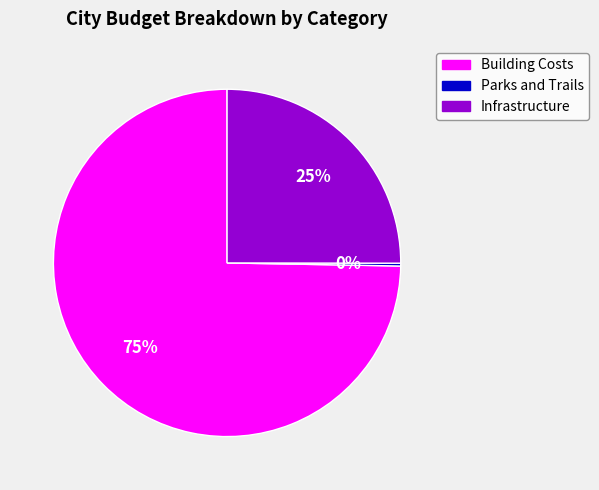

Which category has the biggest portion of the pie?

Building Costs